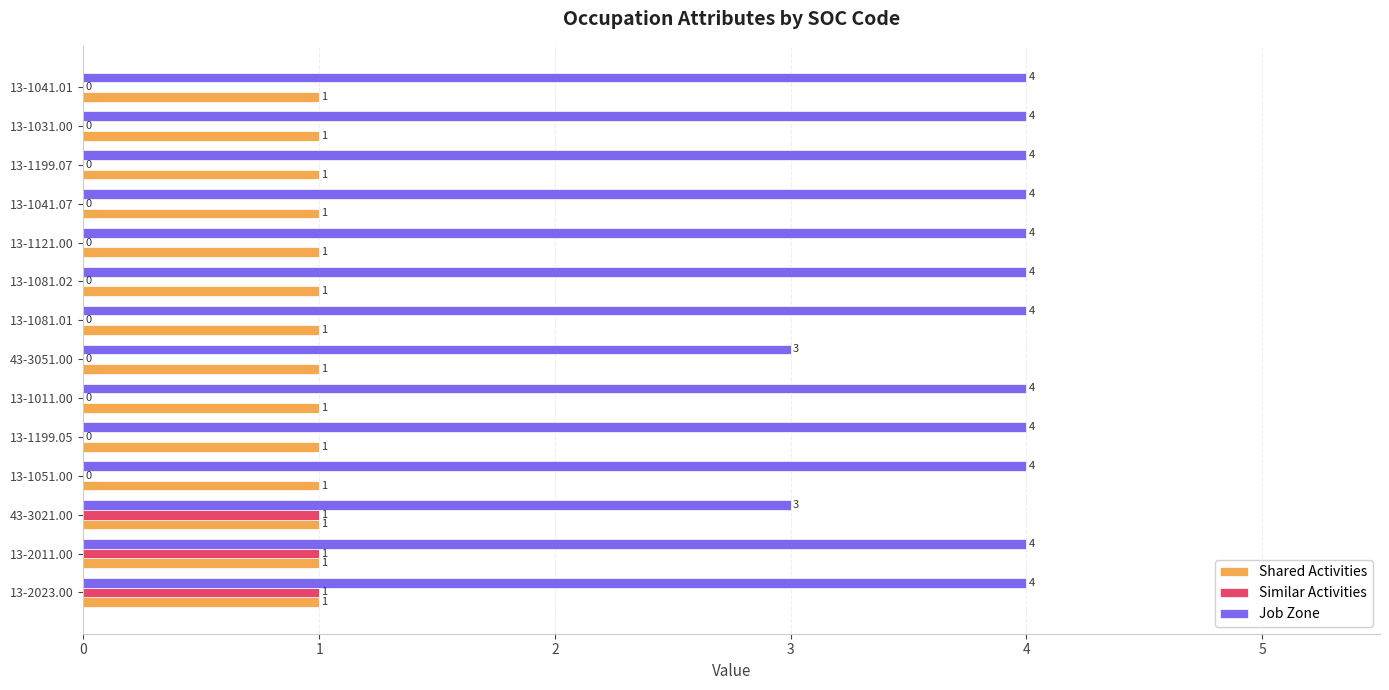

How many Similar Activities values are between 0 and 1?

14